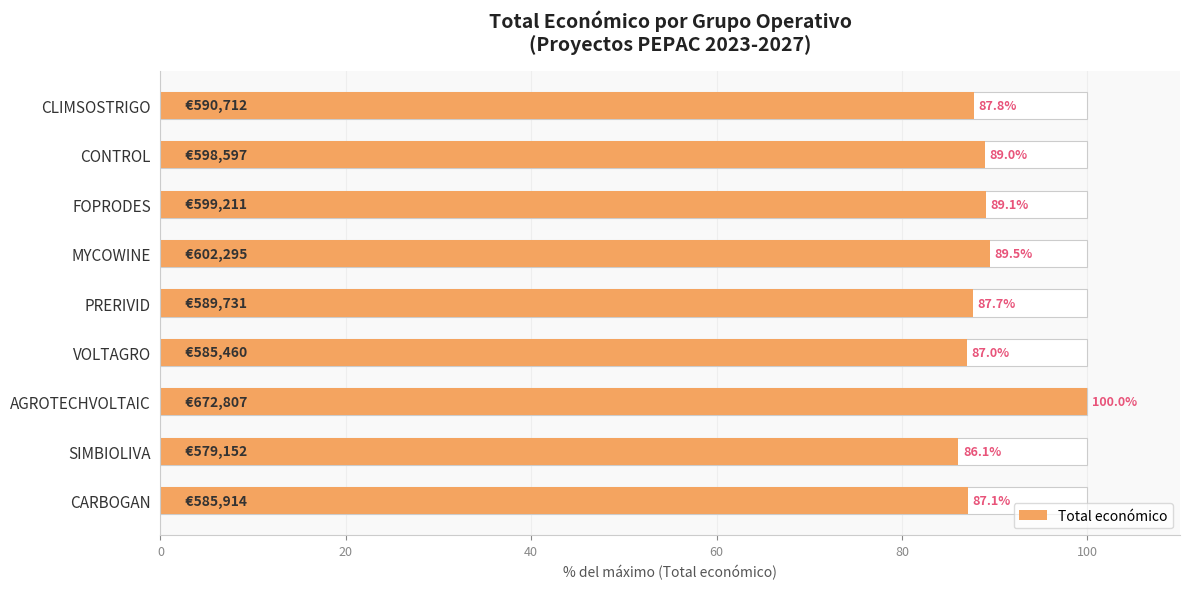

What position from the left is CLIMSOSTRIGO?

9